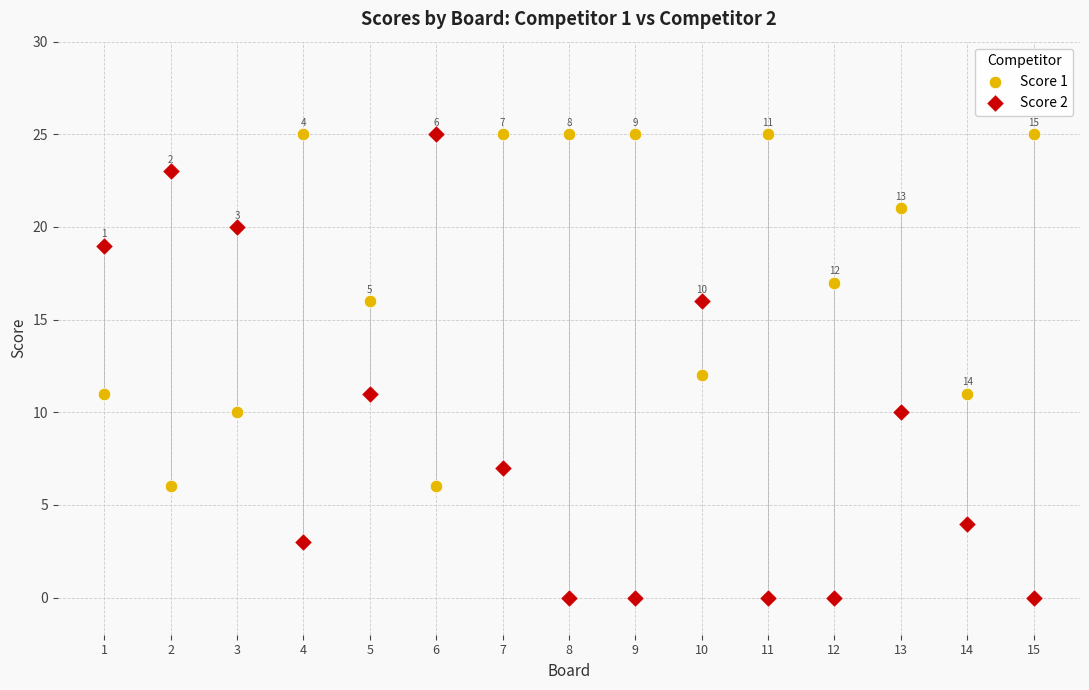

Which series reaches the minimum Y coordinate?

Score 2